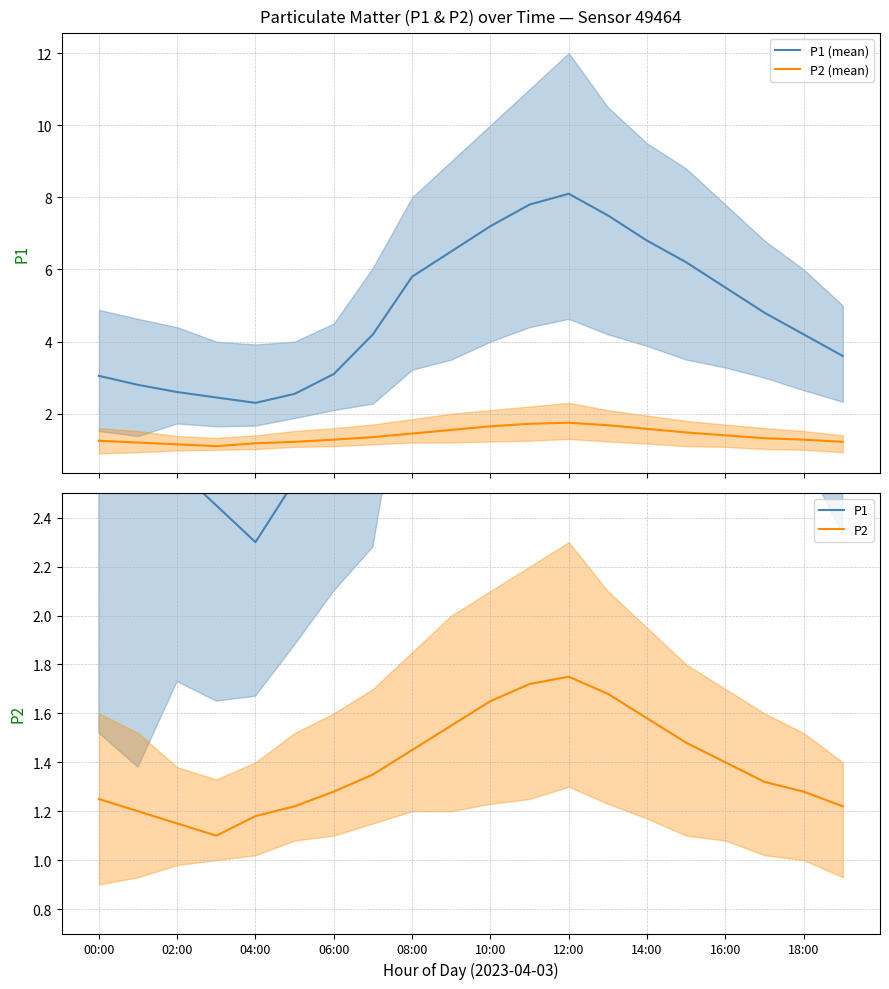

What are all the series names shown in the legend?

P1 (mean), P2 (mean), P1, P2